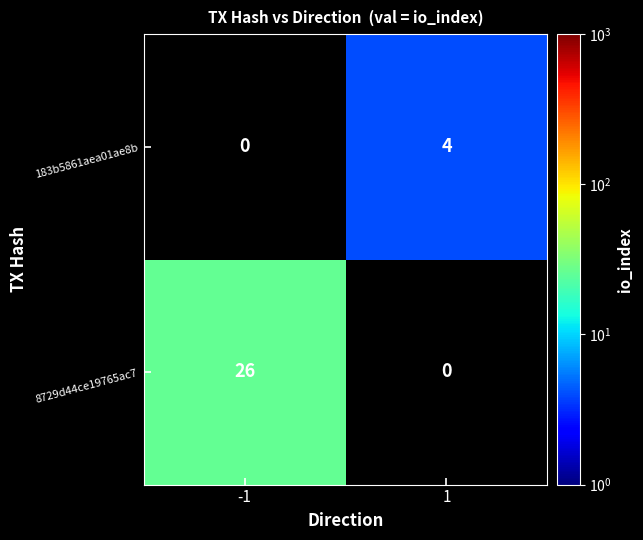

The 183b5861aea01ae8b series shows 1 at 1. True or false?

False